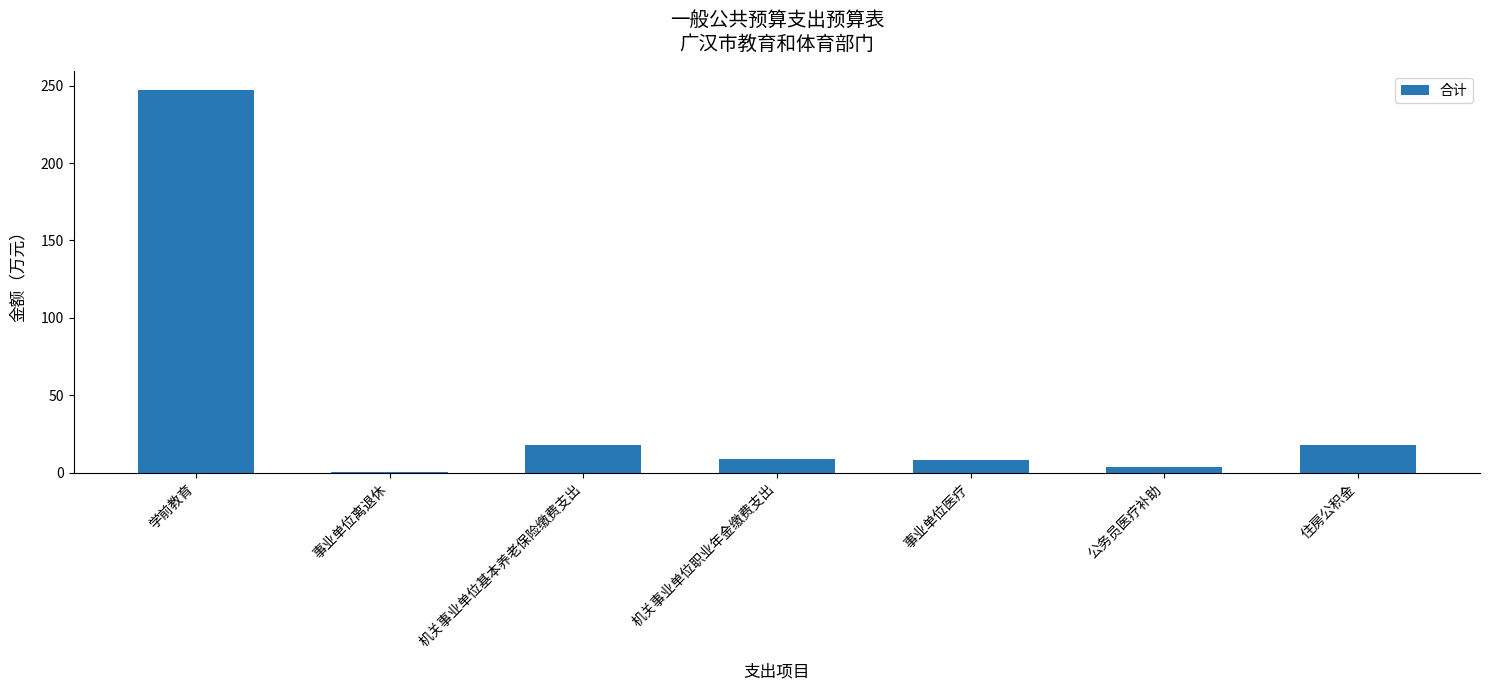

What value does the data have at 事业单位医疗?

8.0